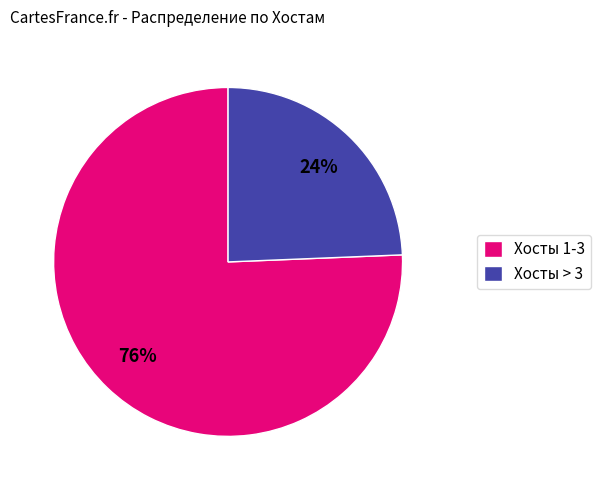

Which slice is the largest?

Хосты 1-3